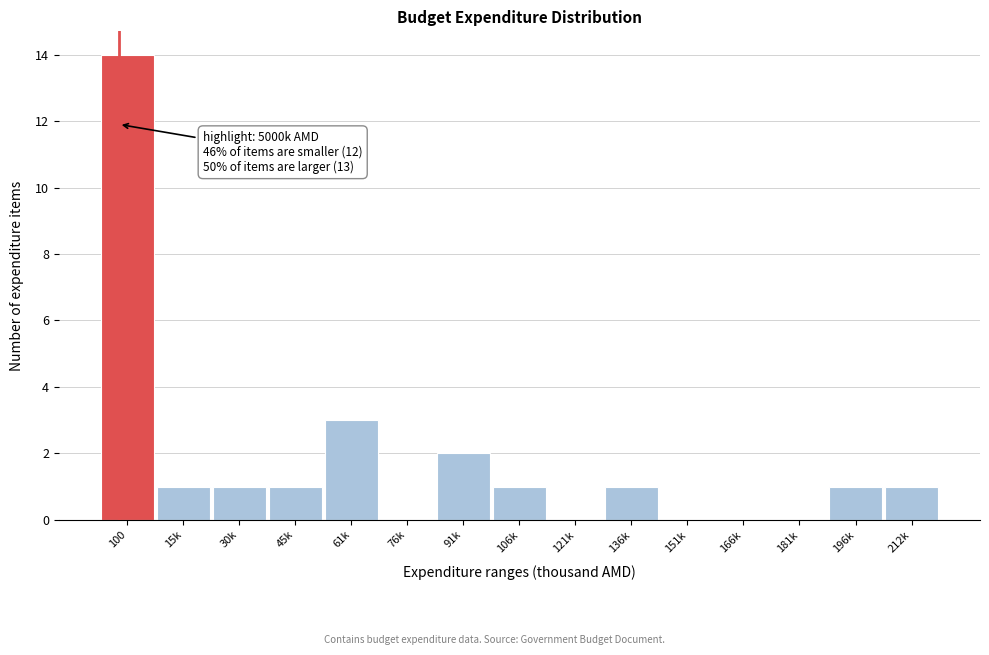

Reading right to left, extract all data points from this chart.

212k=1	196k=1	181k=0	166k=0	151k=0	136k=1	121k=0	106k=1	91k=2	76k=0	61k=3	45k=1	30k=1	15k=1	100=14